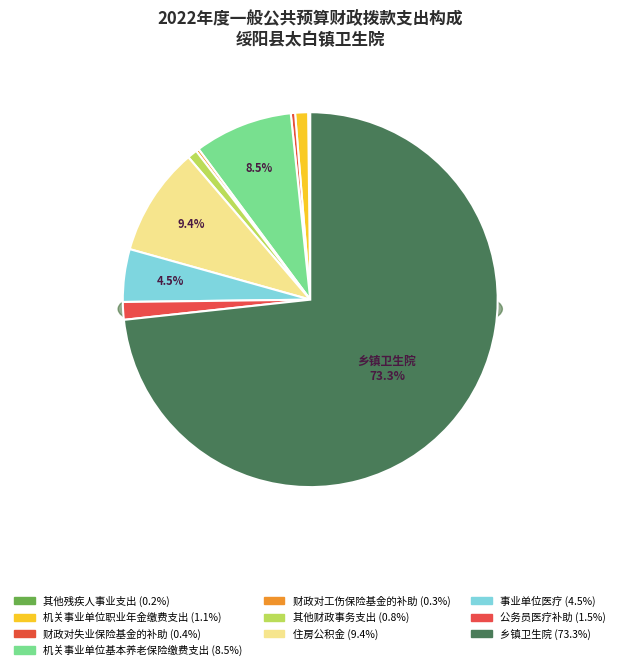

Which category has the biggest portion of the pie?

乡镇卫生院